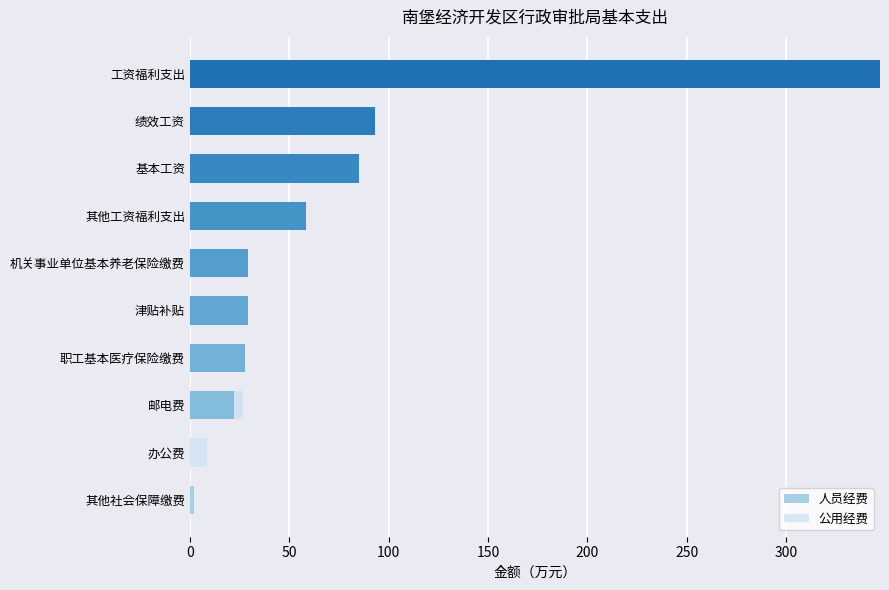

How many data points does each series have?

10